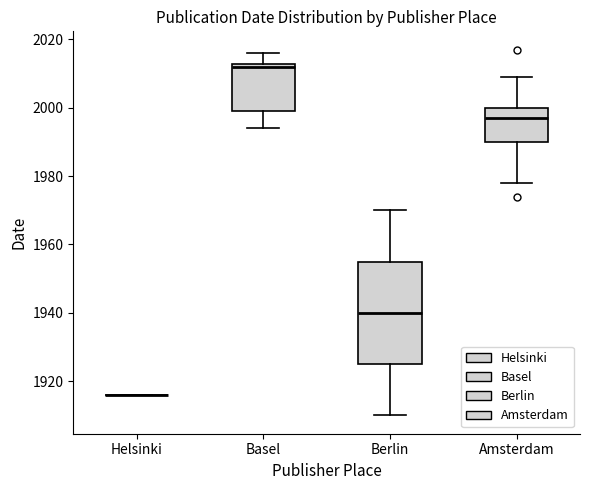

Reading left to right, read every box against the y-axis: the position of its median line, the range the box covers, and the ends of its whiskers. The values are not printed on the chart, so give them approximately, as read against the axis.

Helsinki: box collapsed to a line at 1916, whiskers 1916 to 1916
Basel: median 2012 (just below the box's upper edge), box 2000 to 2012, whiskers 1994 to 2016
Berlin: median 1940, box 1926 to 1956, whiskers 1910 to 1970
Amsterdam: median 1998, box 1990 to 2000, whiskers 1978 to 2010